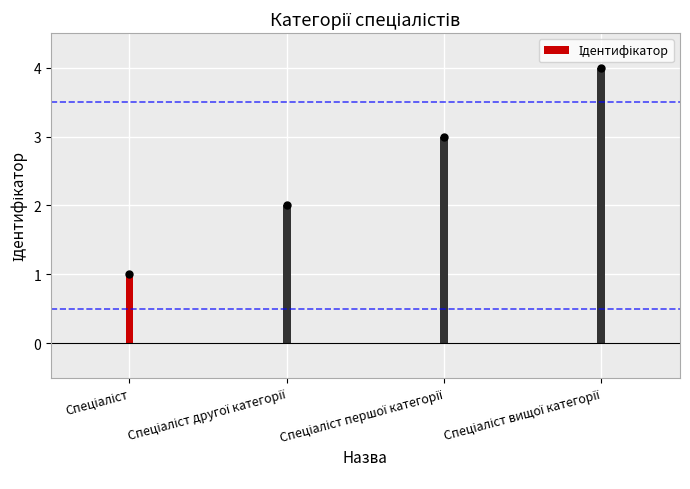

Where is the data nearest to the value 2?

Спеціаліст другої категорії